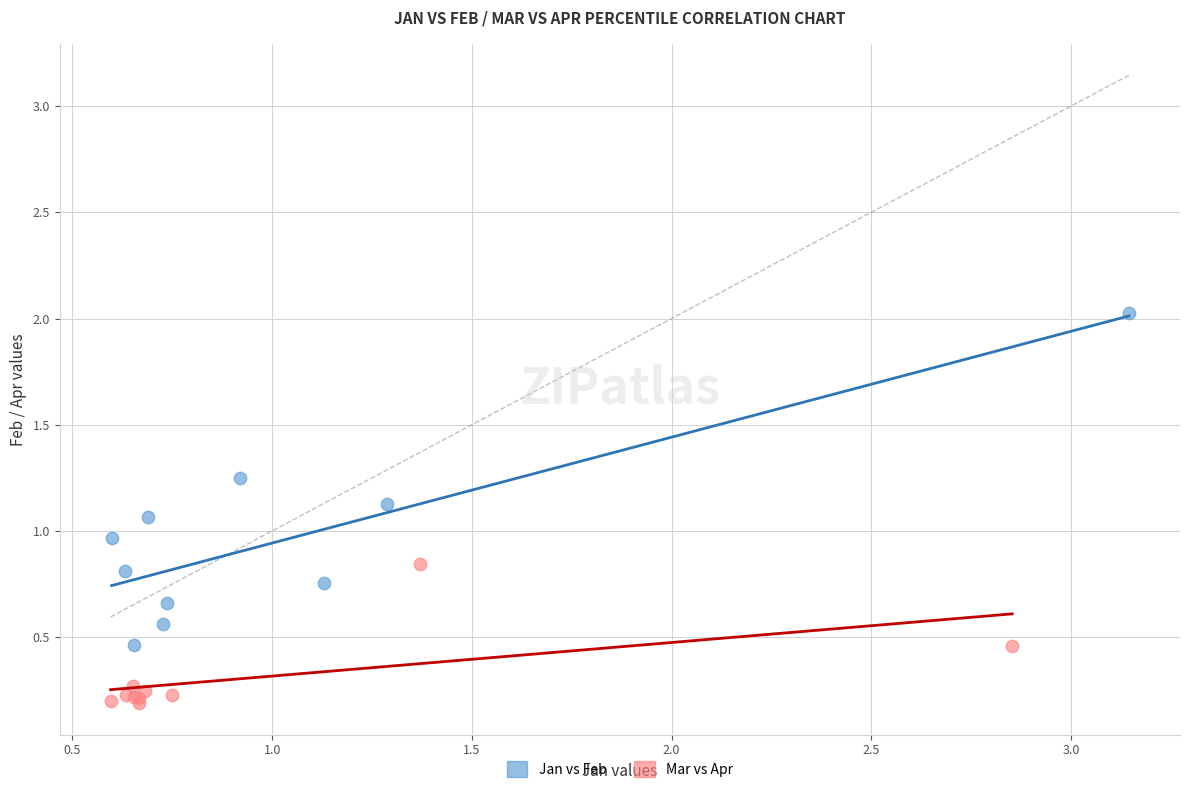

Which series contains the highest Y value?

Jan vs Feb